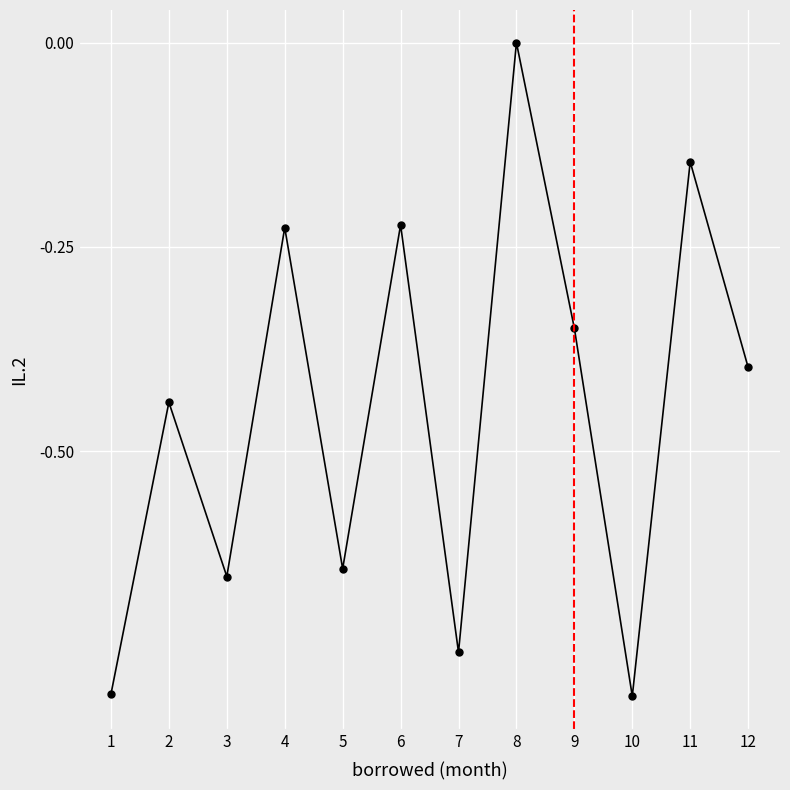

What is the value of the 1st point from the left?

-0.8